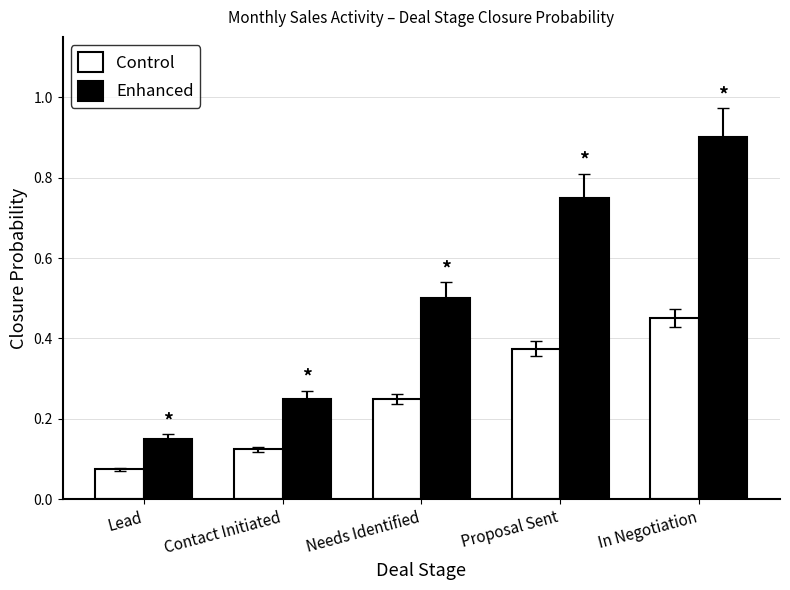

What is the difference between the Control values at In Negotiation and Contact Initiated?

0.3